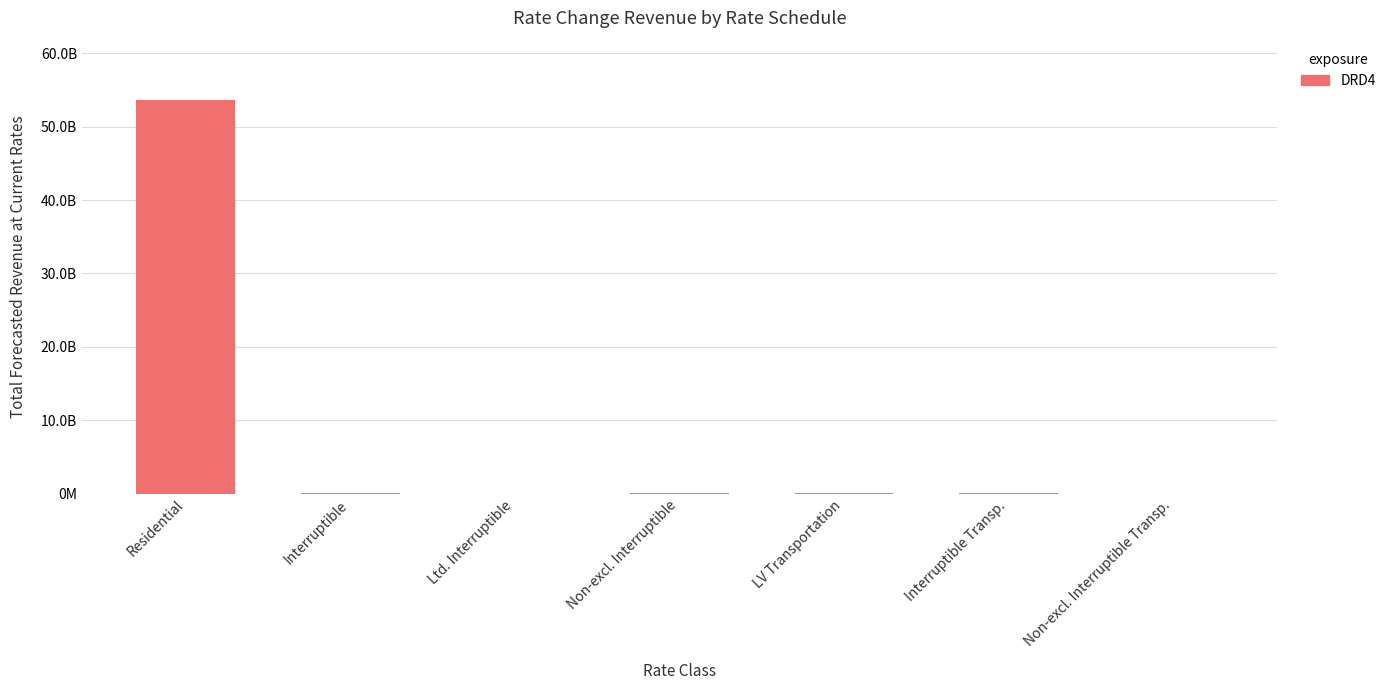

Approximately how many times larger is the value at Interruptible Transp. compared to Ltd. Interruptible?

4.8